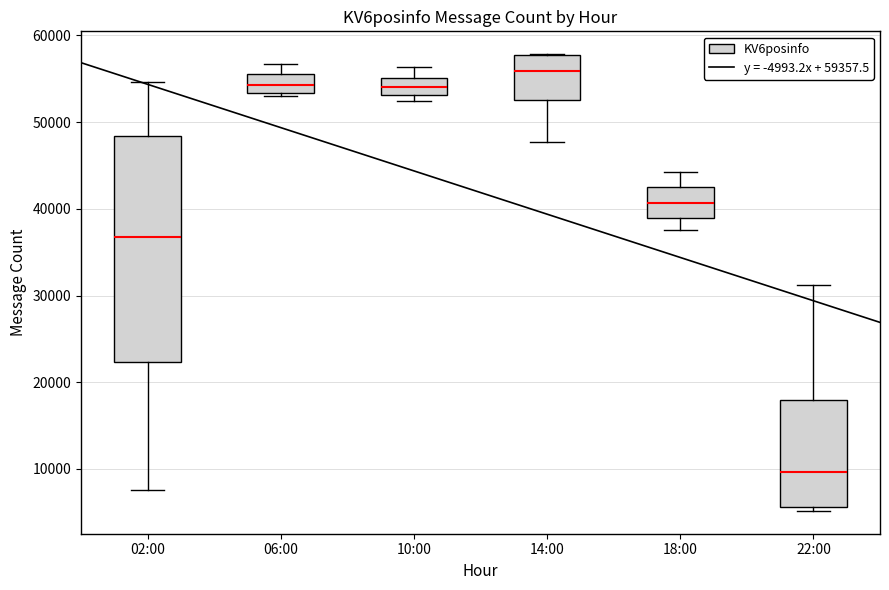

Reading left to right, read every box against the y-axis: the position of its median line, the range the box covers, and the ends of its whiskers. The values are not printed on the chart, so give them approximately, as read against the axis.

02:00: median 37000, box 22000 to 48000, whiskers 8000 to 55000
06:00: median 54000, box 53000 to 56000, whiskers 53000 to 57000
10:00: median 54000, box 53000 to 55000, whiskers 52000 to 56000
14:00: median 56000, box 53000 to 58000, whiskers 48000 to 58000
18:00: median 41000, box 39000 to 42000, whiskers 38000 to 44000
22:00: median 10000, box 6000 to 18000, whiskers 5000 to 31000